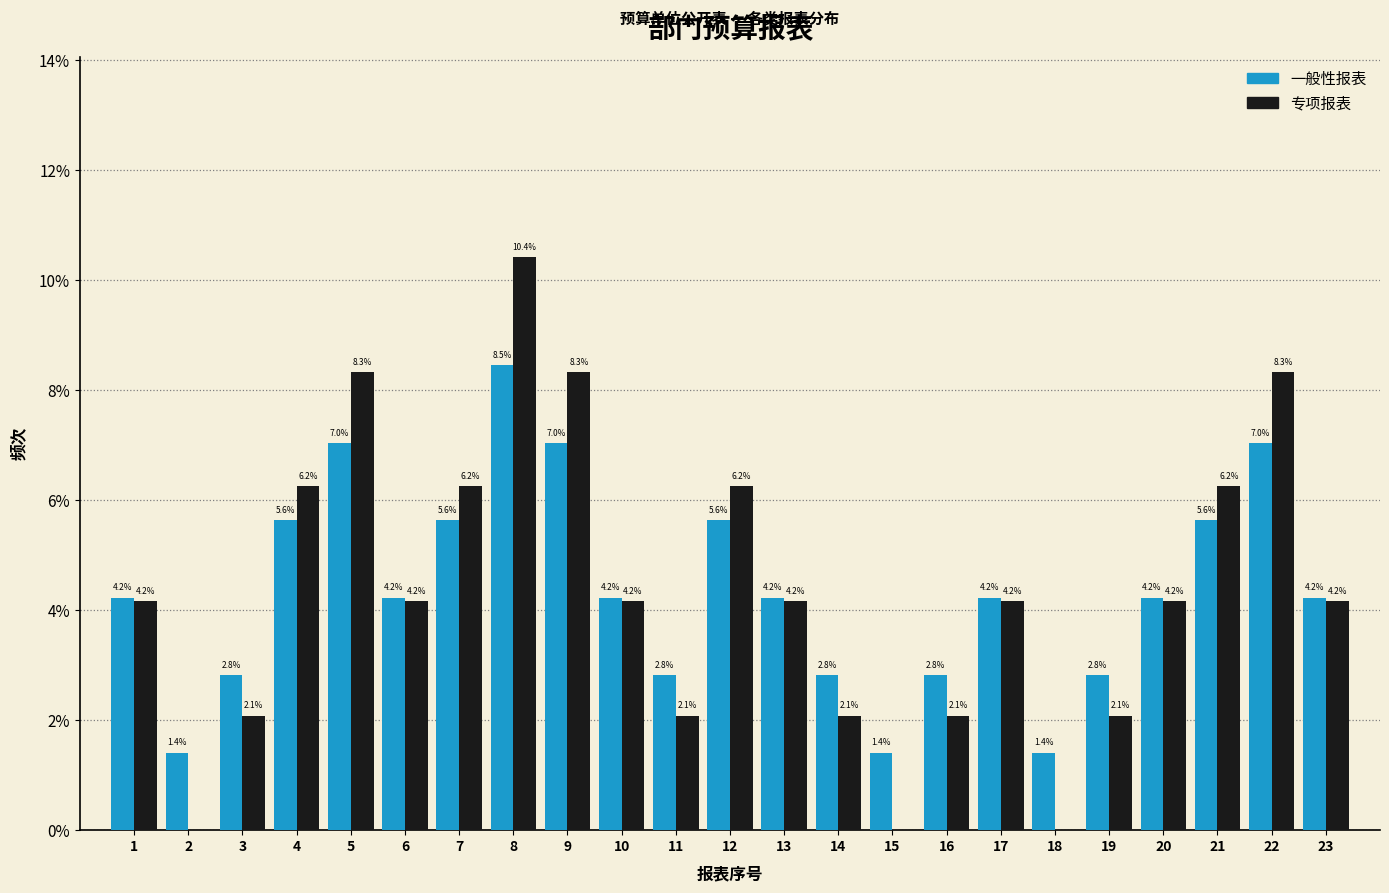

At which category is the sum across all series the highest?

8